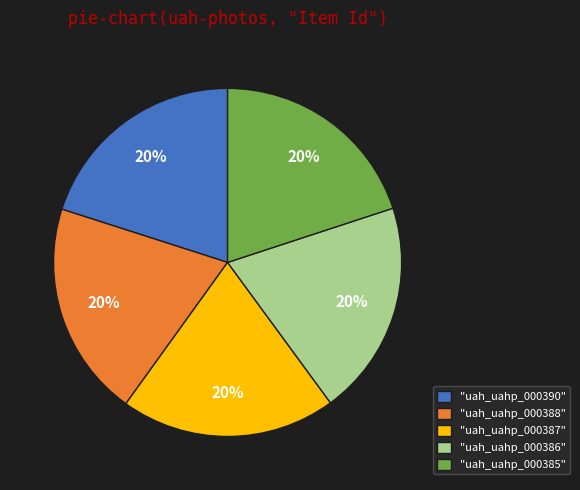

How many slices are in this pie chart?

5